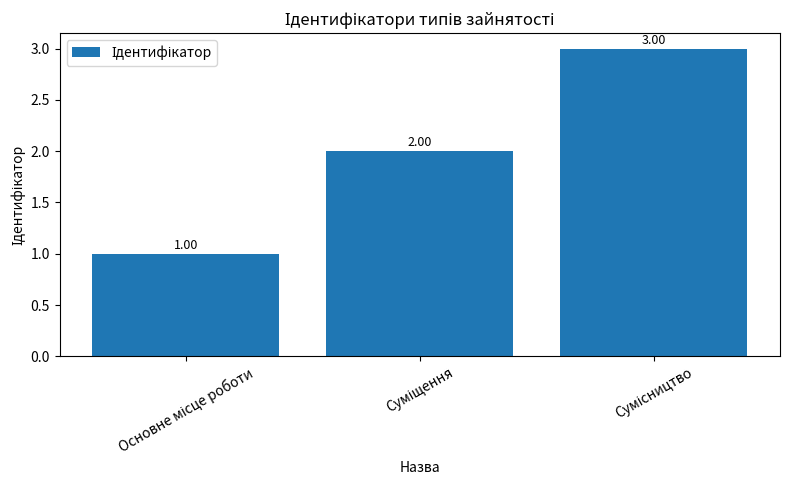

What is the sum of all values?

6